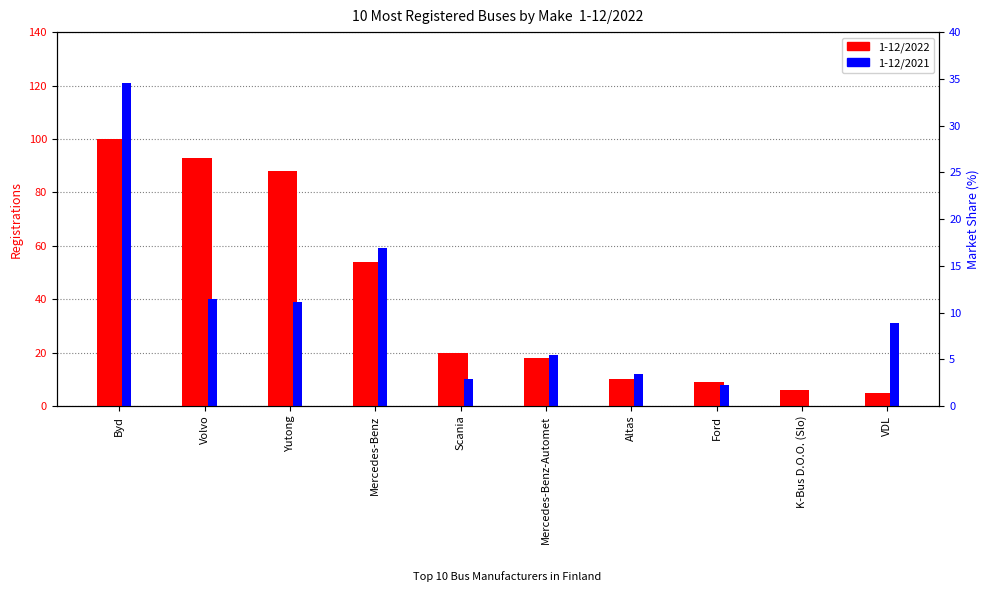

Is it true that 1-12/2021 equals 12 at Altas?

True